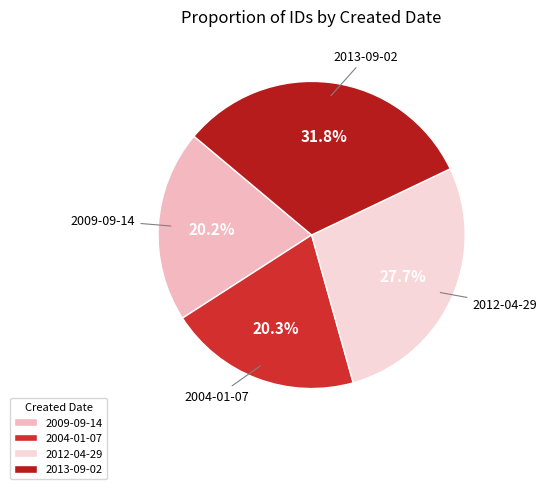

Is 2012-04-29 the majority of the pie?

No